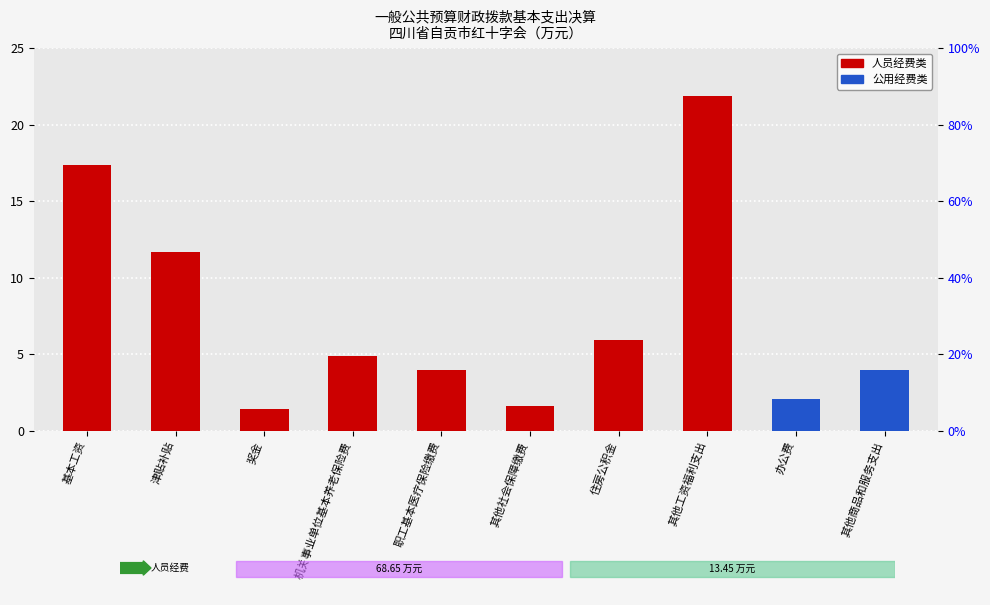

Rank the series by their maximum value, from lowest to highest.

公用经费类, 人员经费类